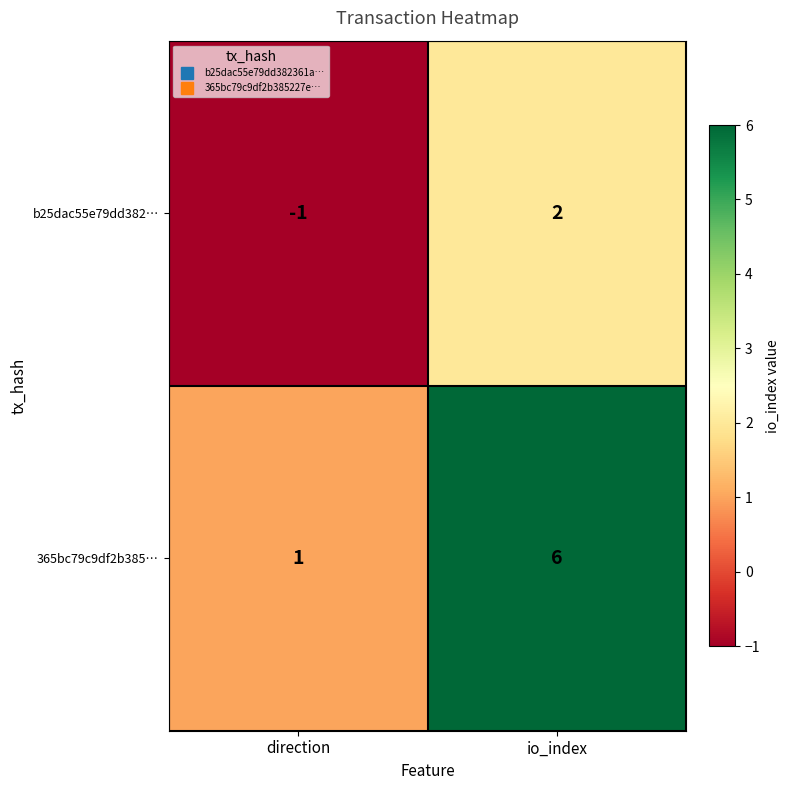

Which label corresponds to the largest value in the chart?

io_index